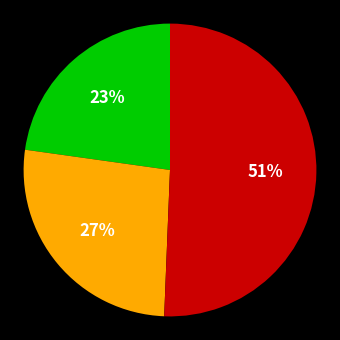

Is there any slice that represents more than half of the pie?

Yes